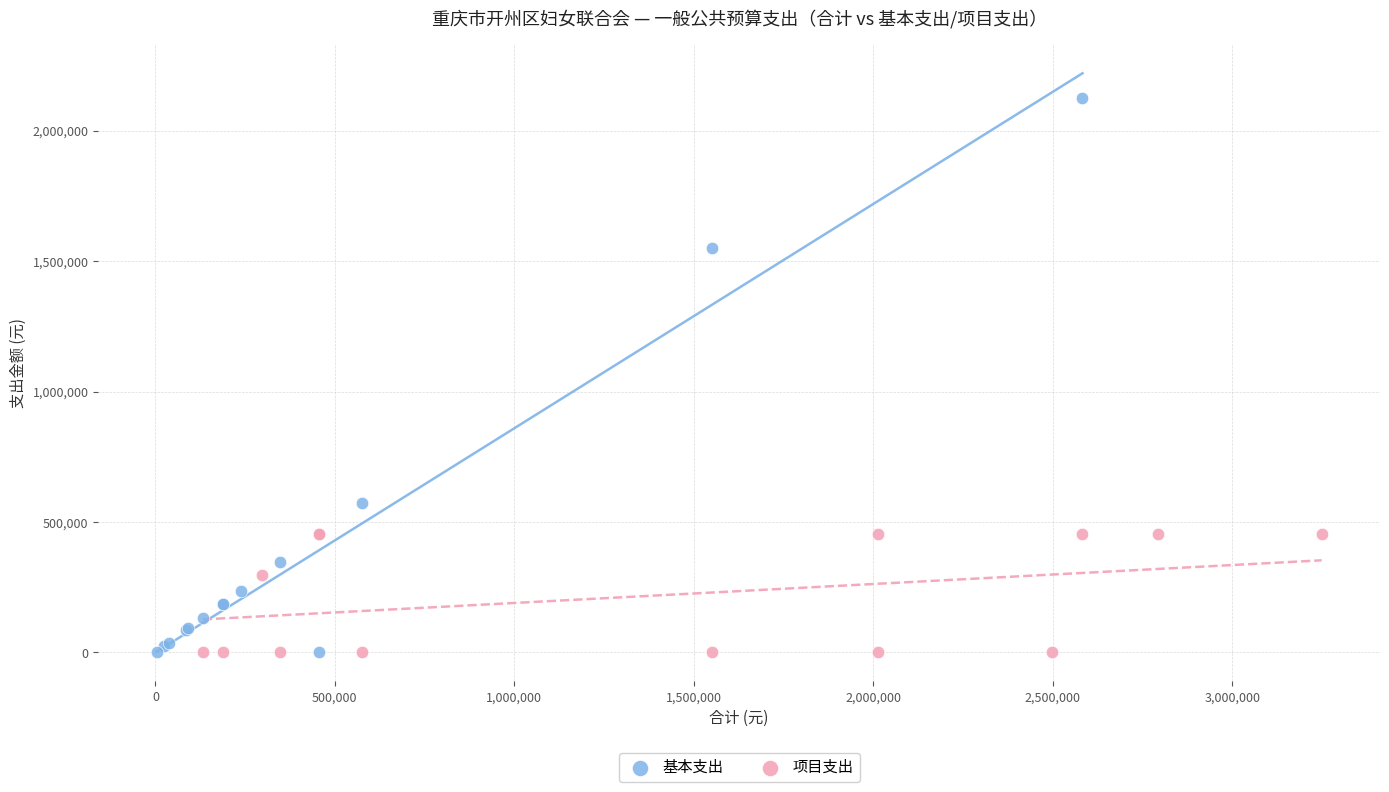

Which series contains the highest Y value?

基本支出